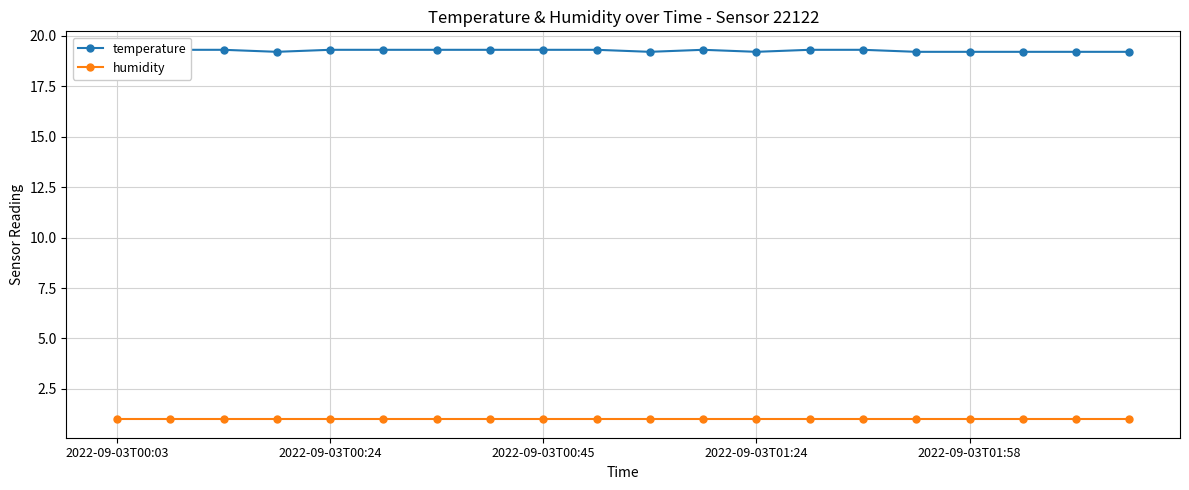

Which label corresponds to the largest value in the chart?

2022-09-03T00:03